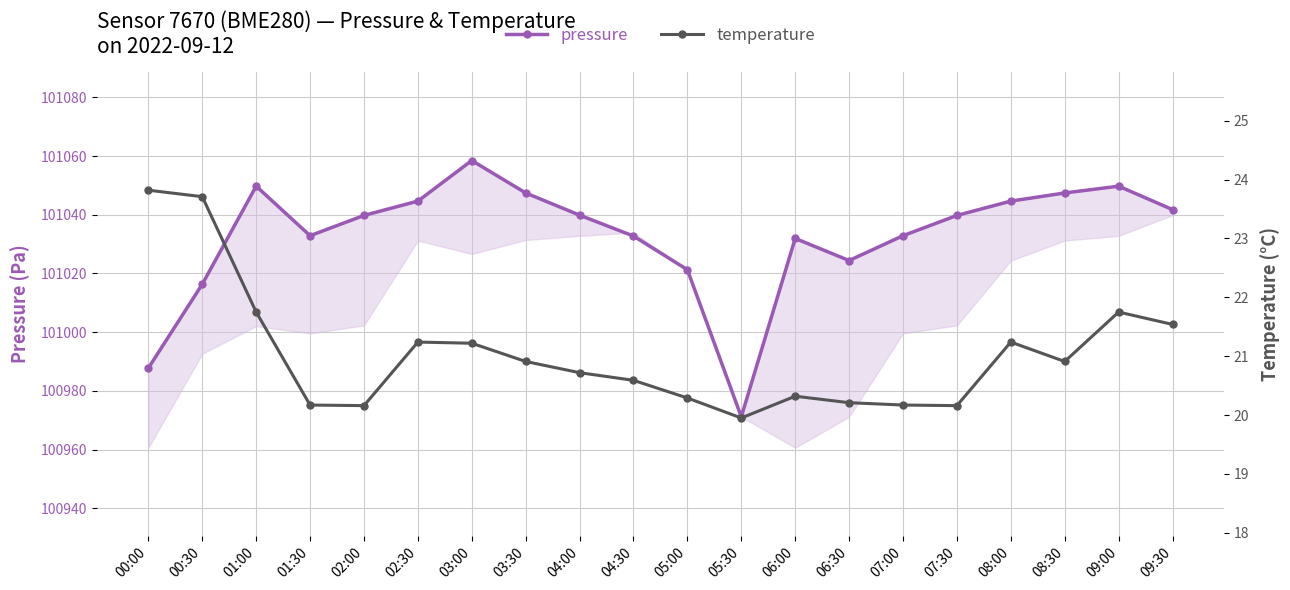

True or false: temperature has a value of 20.2 at 06:30.

True